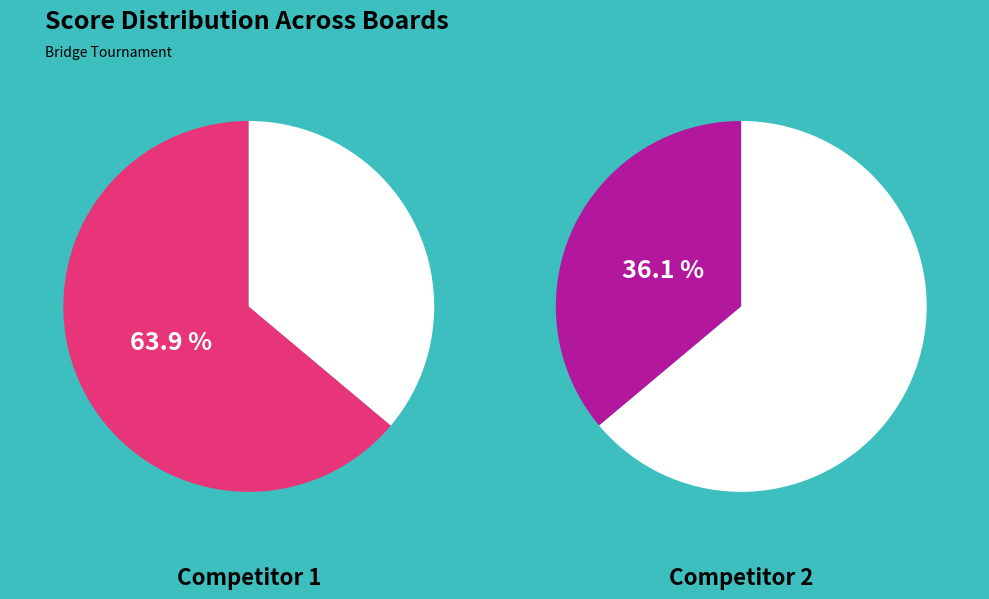

Does 21 represent more than half of the total?

No